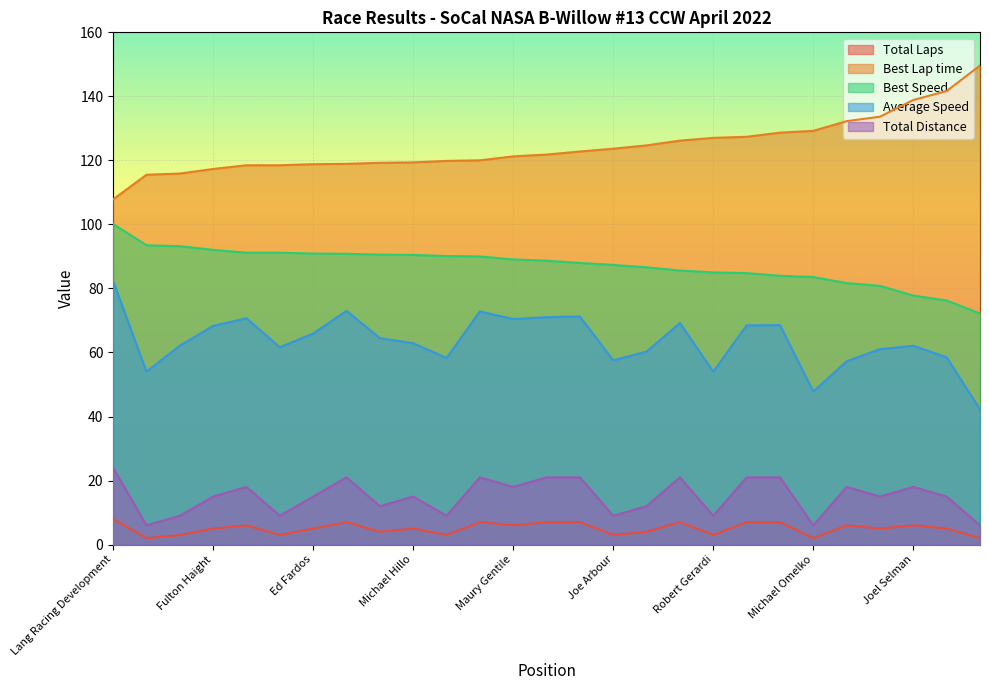

How many distinct data groups are displayed?

5